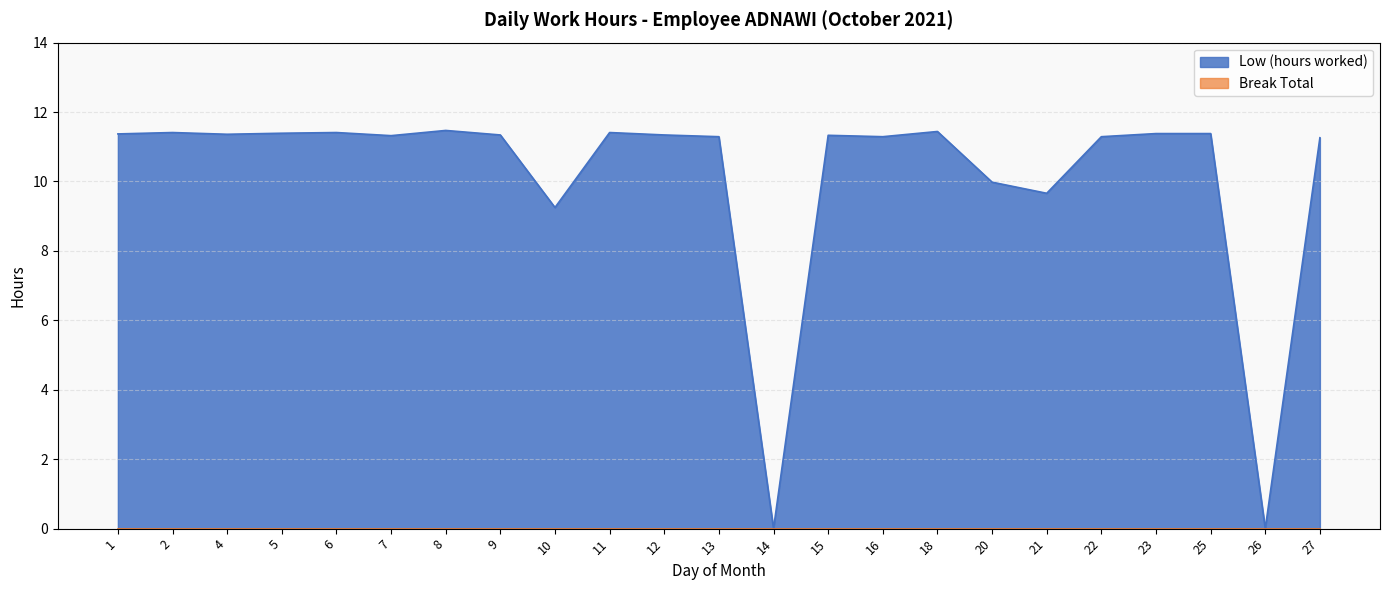

At which category does the chart reach its peak across all series?

8